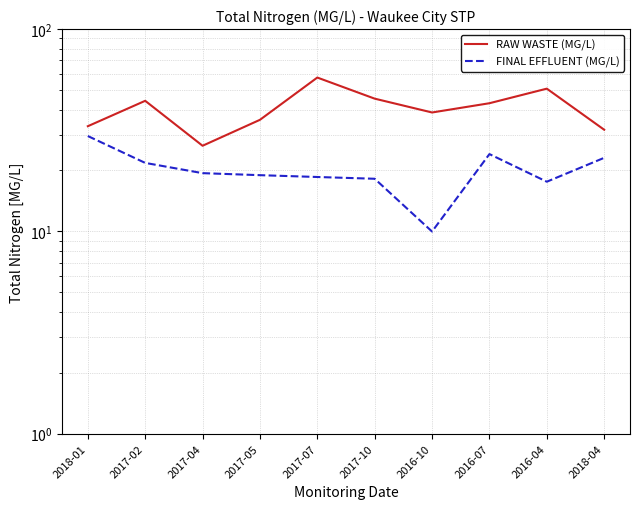

True or false: RAW WASTE (MG/L) and FINAL EFFLUENT (MG/L) cross at least once.

False